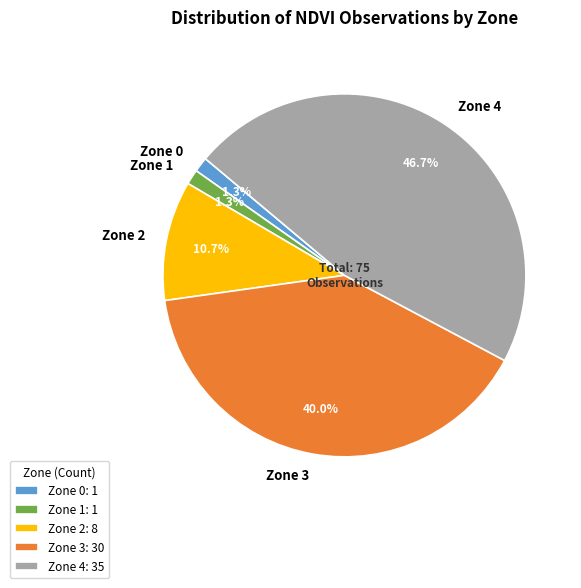

To the nearest percent, what is the difference between the largest and smallest slice percentages?

45%